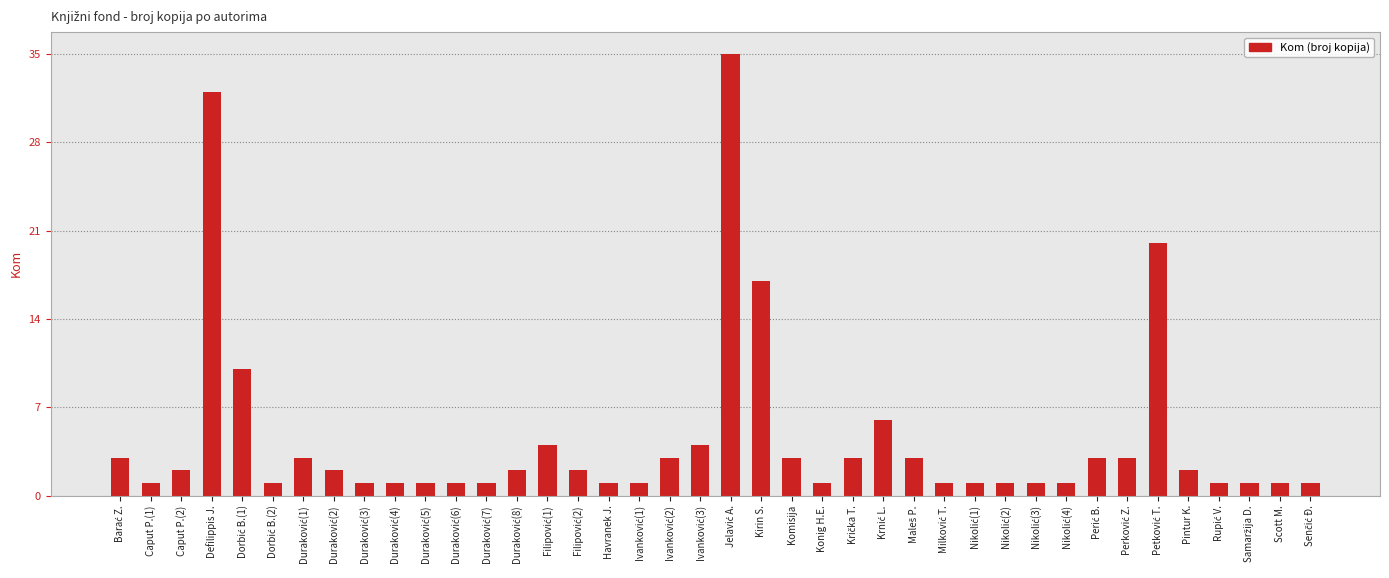

What is the maximum value shown in the chart?

35